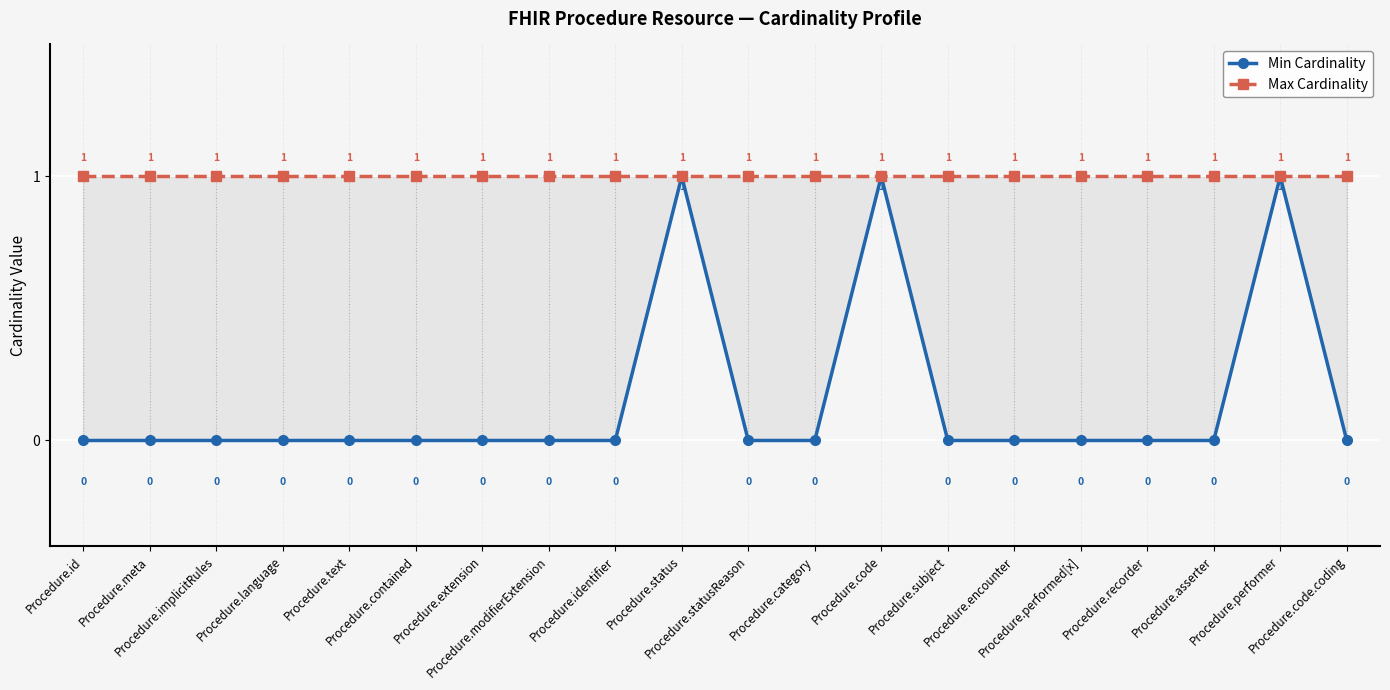

What is the total value across all series at Procedure.statusReason?

1